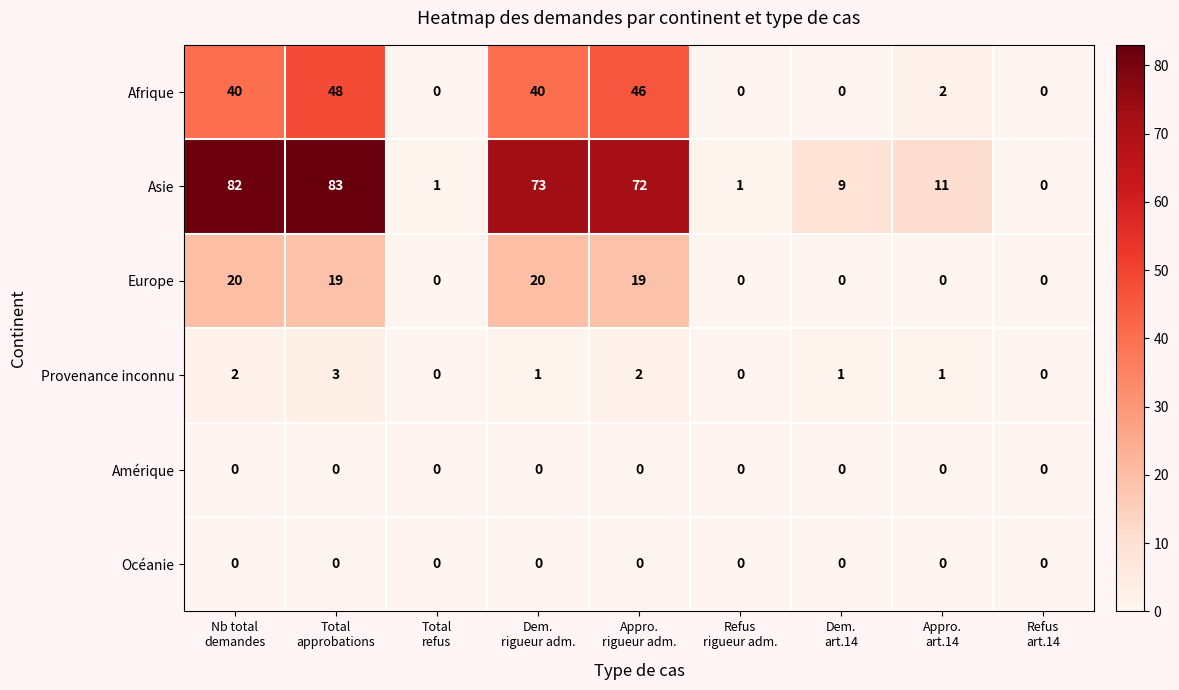

What is the difference between the maximum and second lowest values in the Afrique series?

48